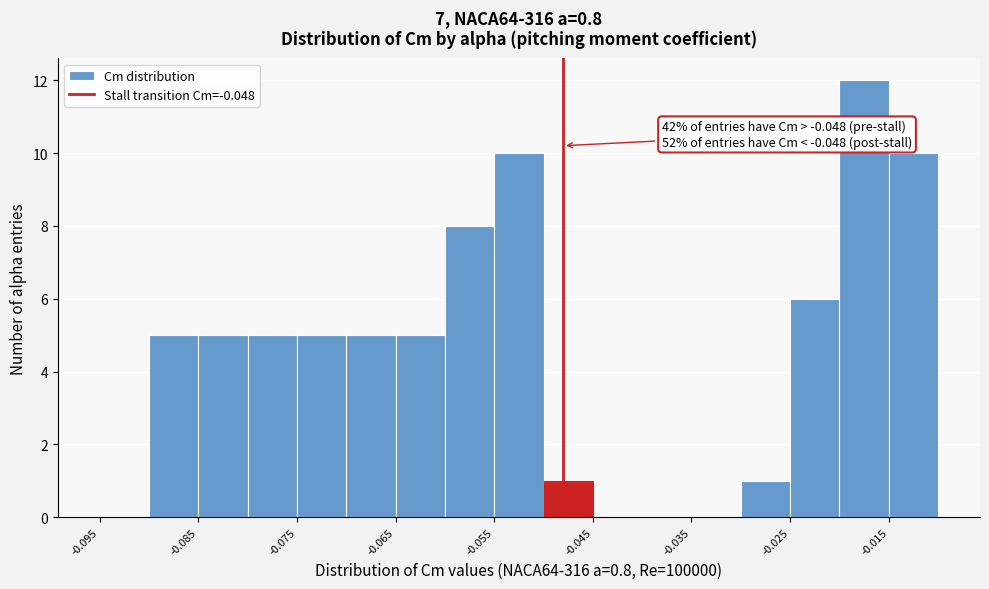

Which range on the x-axis has the tallest bar?

-0.020 to -0.015